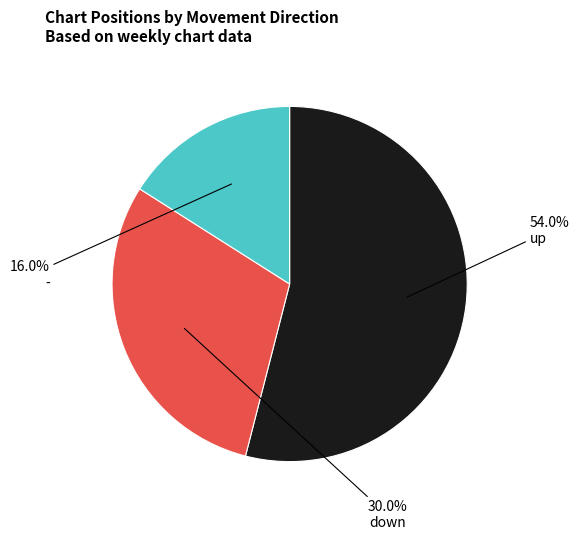

Is there any slice that represents more than half of the pie?

Yes